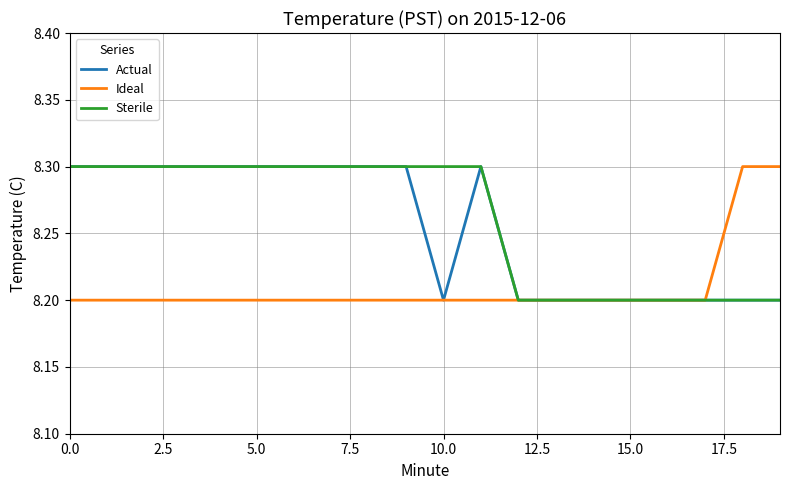

What is the maximum value for Ideal?

8.3